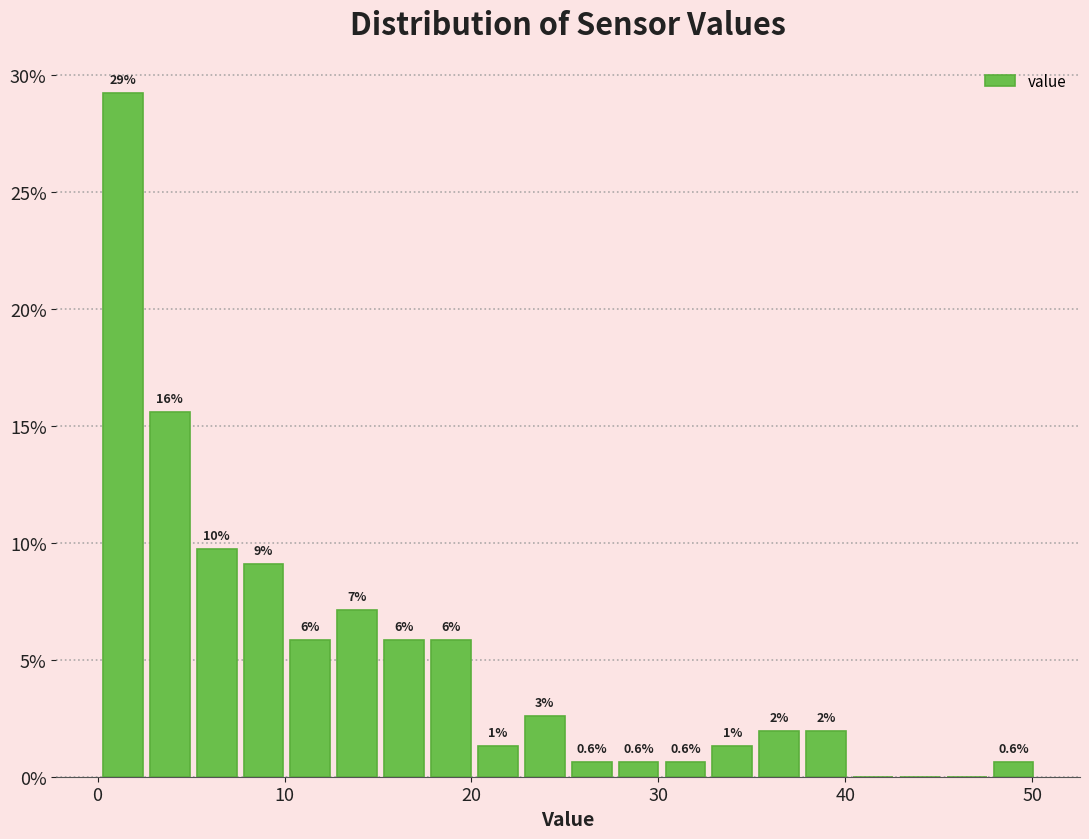

Around what value on the x-axis is the tallest bar? Give the approximate position of its centre, as read against the axis.

1